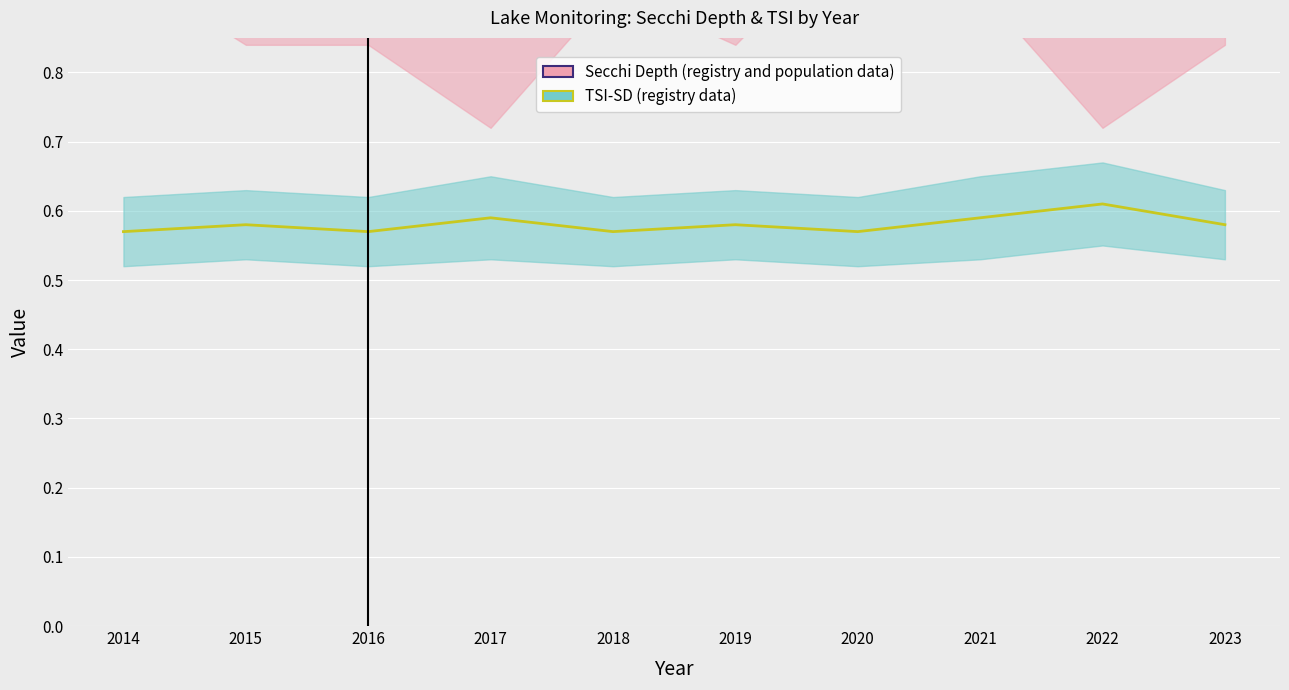

What are all the series names shown in the legend?

Secchi Depth (registry and population data), TSI-SD (registry data)